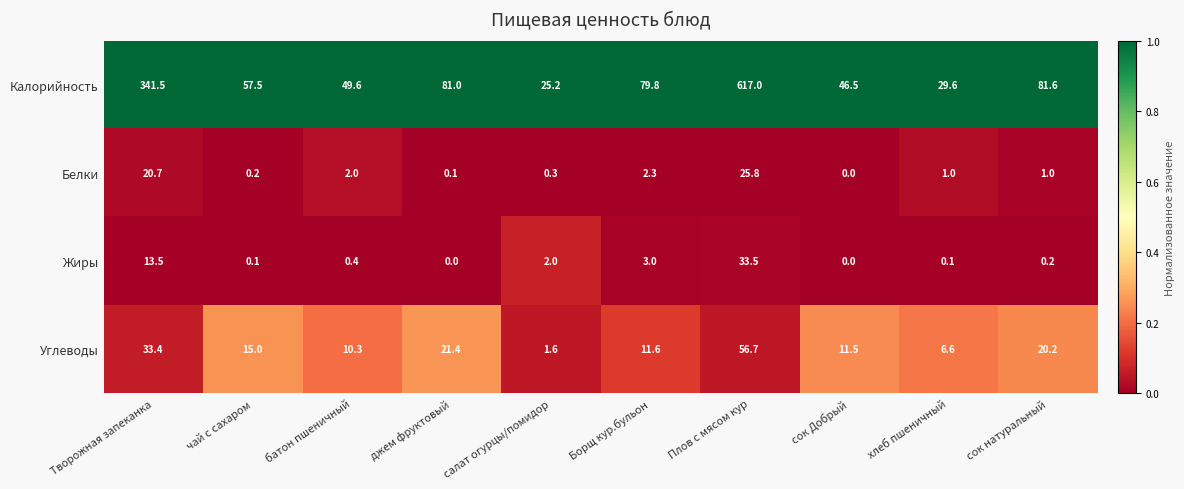

How many data points does each series have?

10